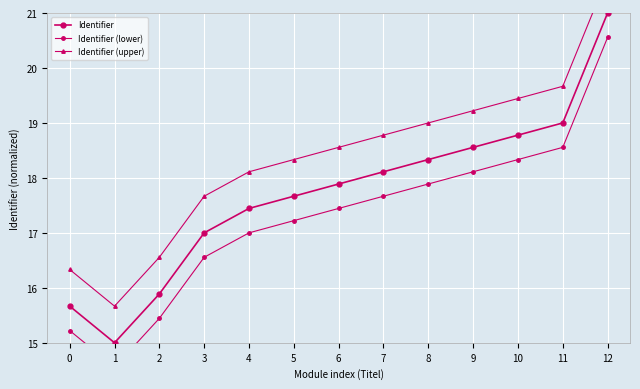

Reading left to right, list all the values displayed in this chart.

Identifier: 15.7	15.0	15.9	17.0	17.4	17.7	17.9	18.1	18.3	18.6	18.8	19.0	21.0
Identifier (lower): 15.2	14.6	15.4	16.6	17.0	17.2	17.4	17.7	17.9	18.1	18.3	18.6	20.6
Identifier (upper): 16.3	15.7	16.6	17.7	18.1	18.3	18.6	18.8	19.0	19.2	19.4	19.7	21.7